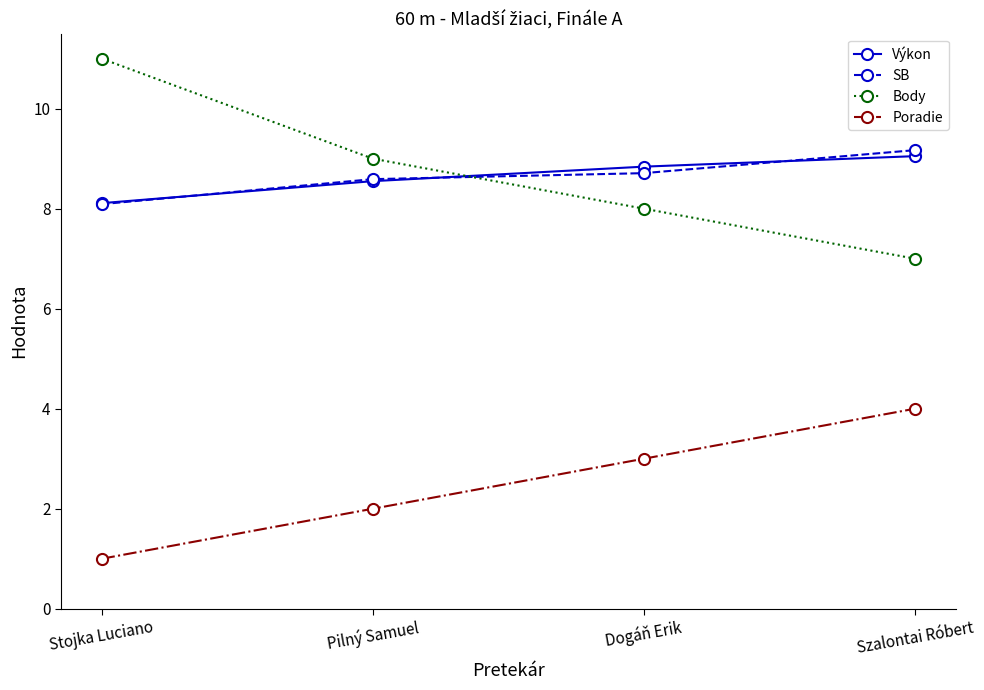

True or false: Body has more than 0 interior local peaks.

False